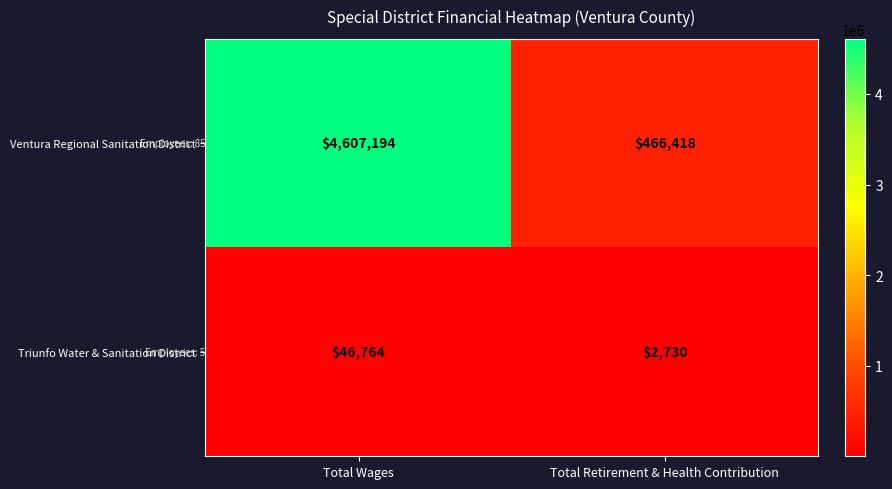

The Ventura Regional Sanitation District series shows 6455926 at Total Wages. True or false?

False